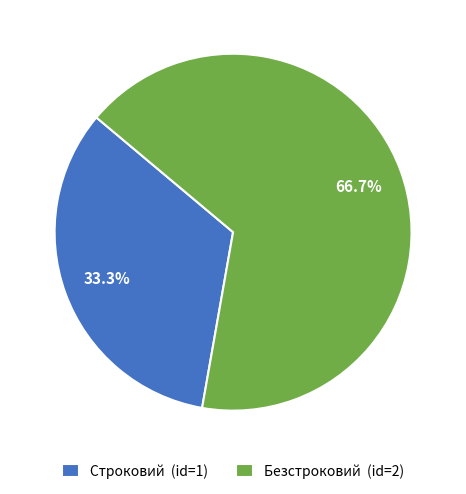

Combined, what portion of the pie is Безстроковий and Строковий?

100.0%